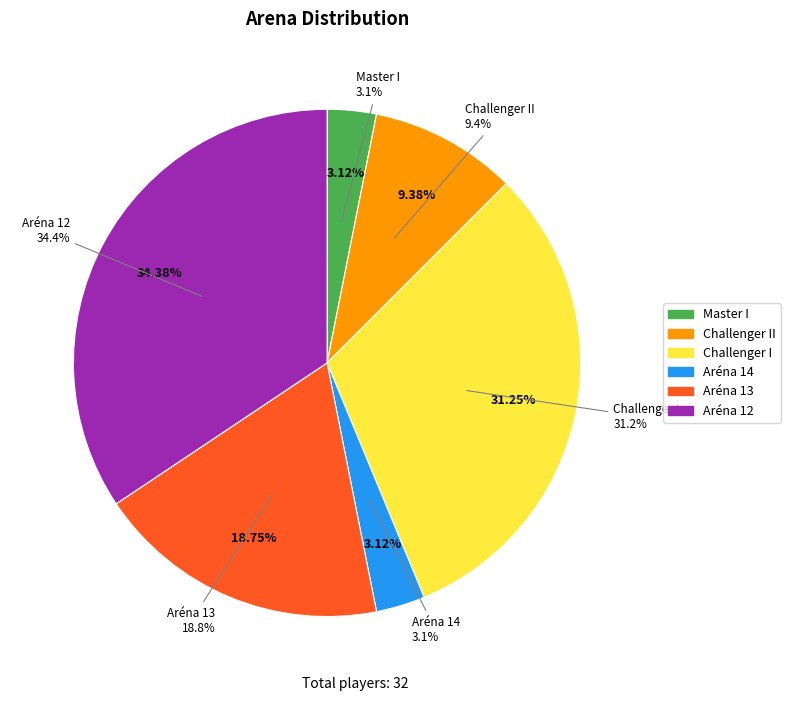

Does any single category account for the majority?

No